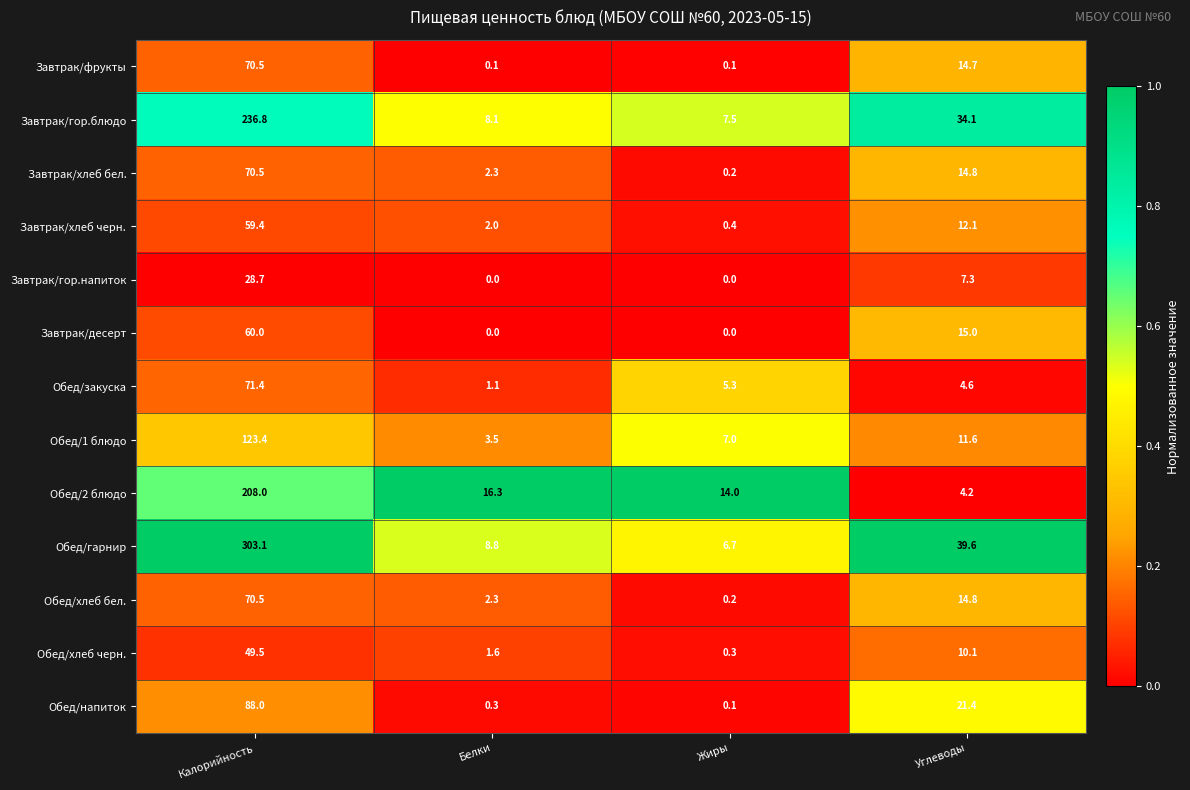

Which series changed the most between Калорийность and Белки?

Обед/гарнир